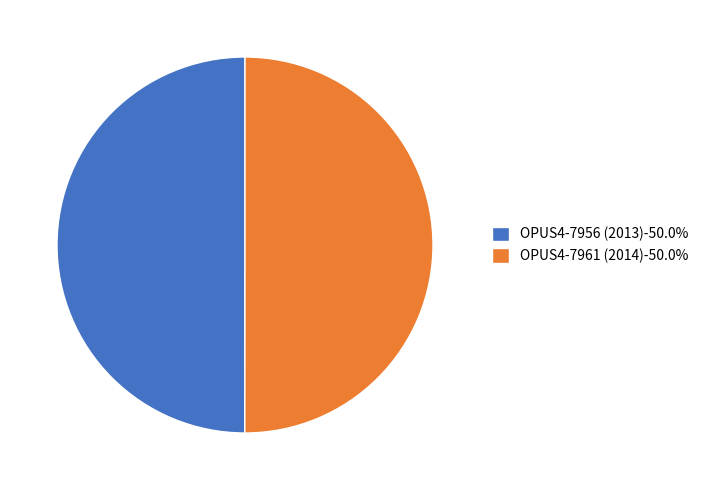

Is it true that OPUS4-7961 (2014) is 39% of the pie?

False